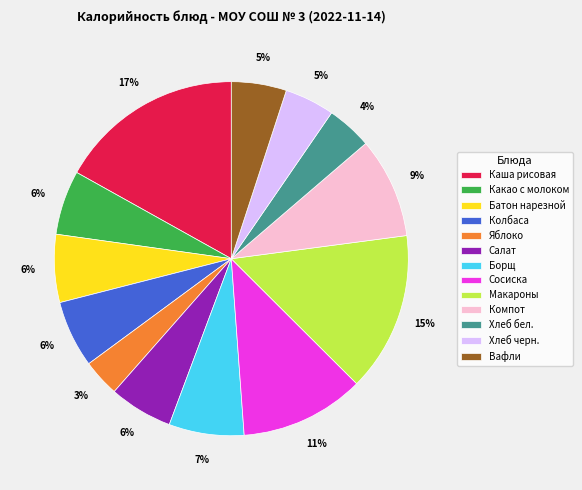

What percentage is the Вафли slice, to the nearest percent?

5%